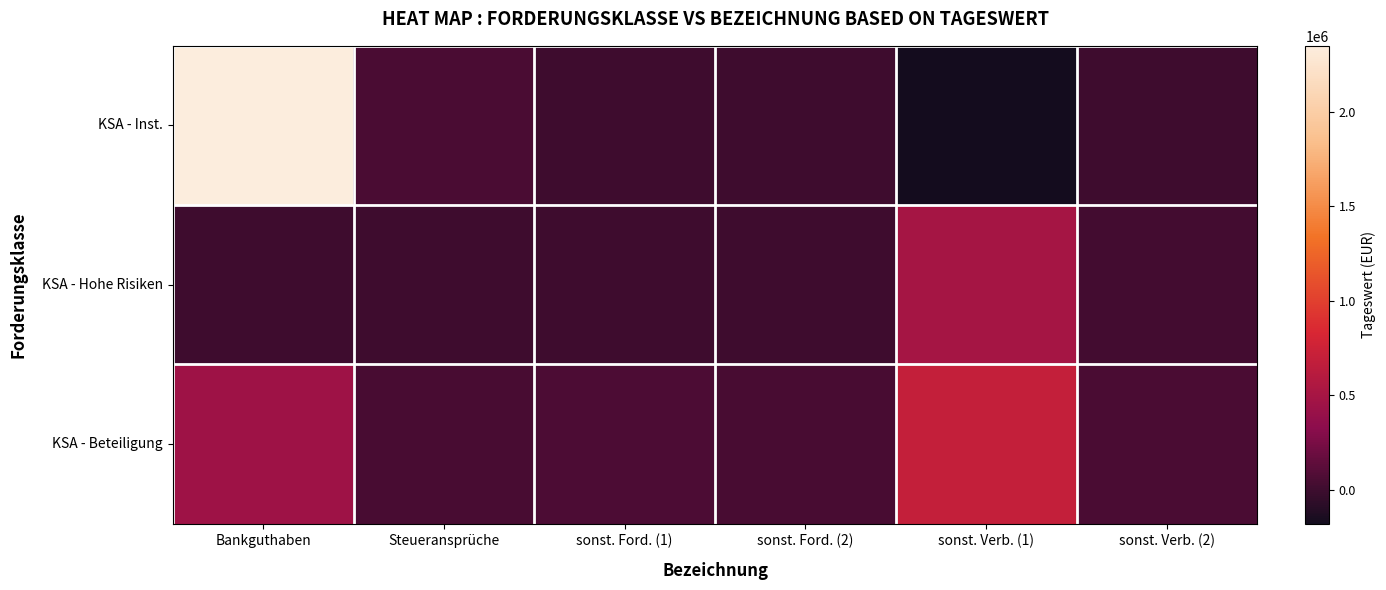

Which series has the largest range (max minus min)?

KSA - Inst.